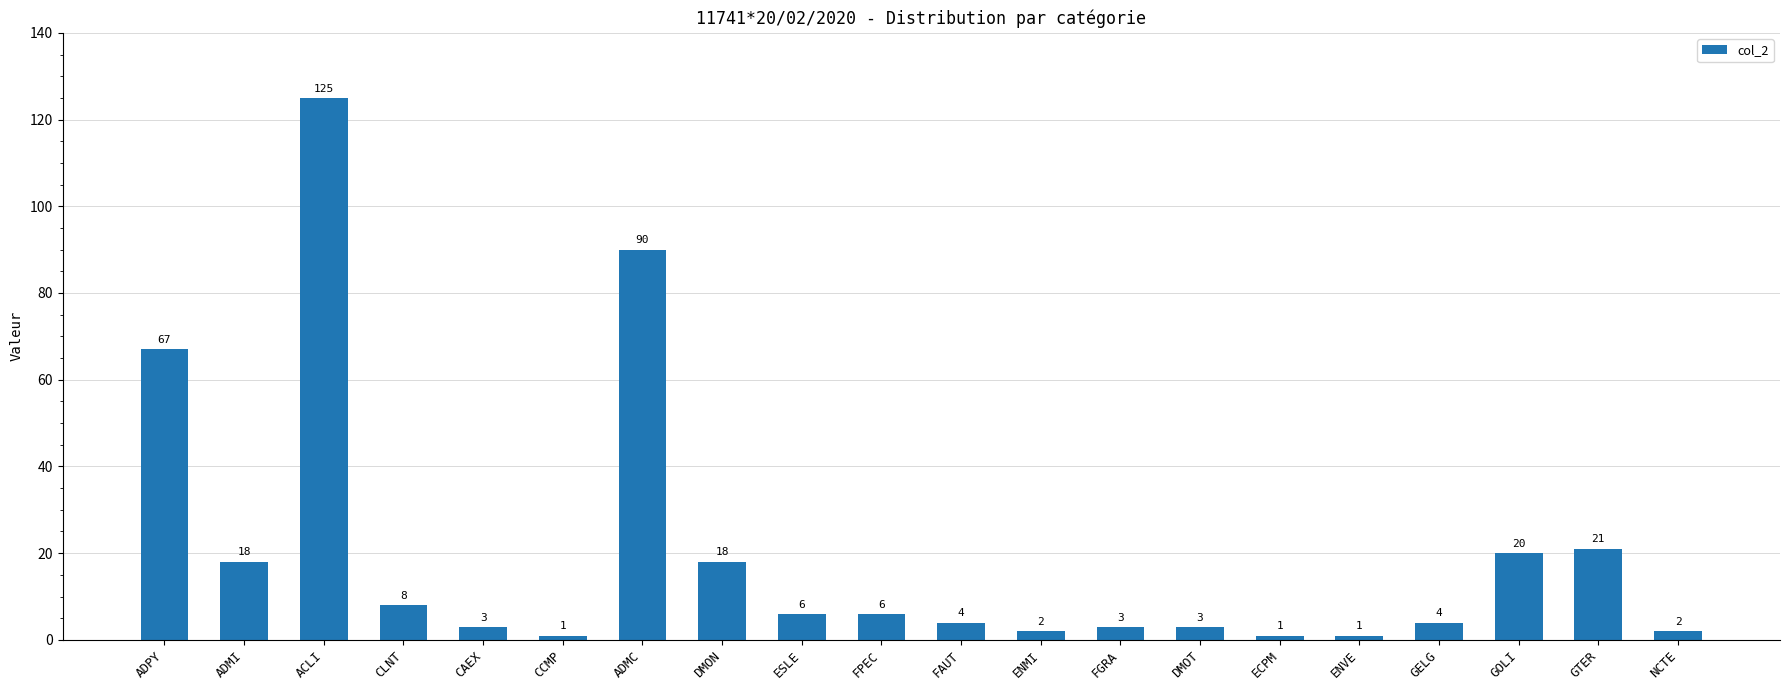

How many bars are there in total?

20